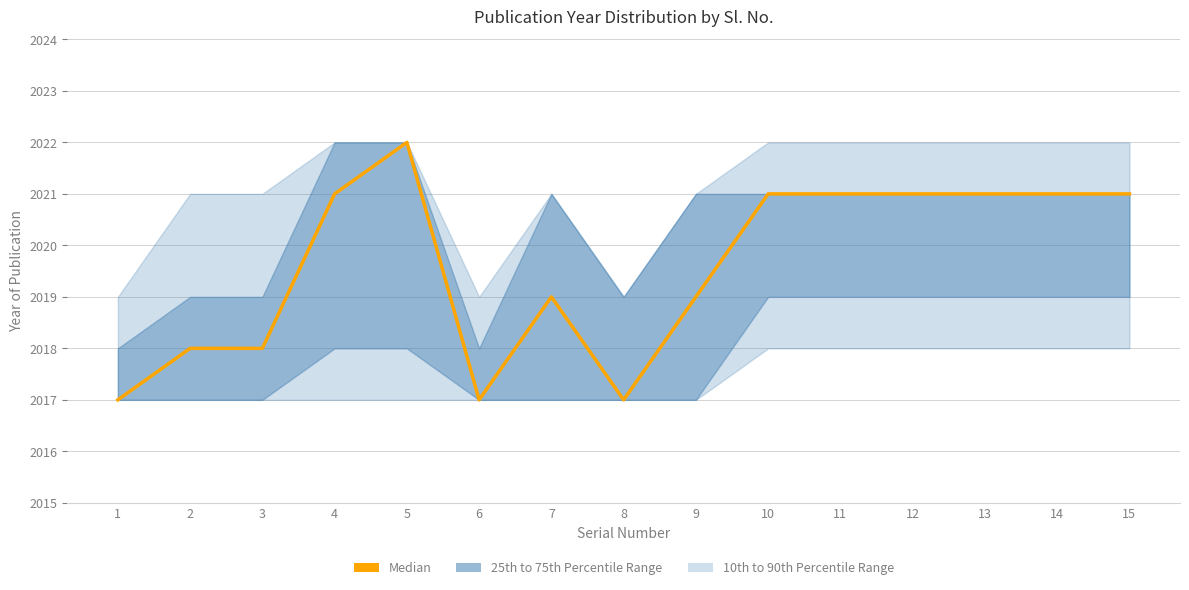

True or false: the data shows 1239 at 11.

False